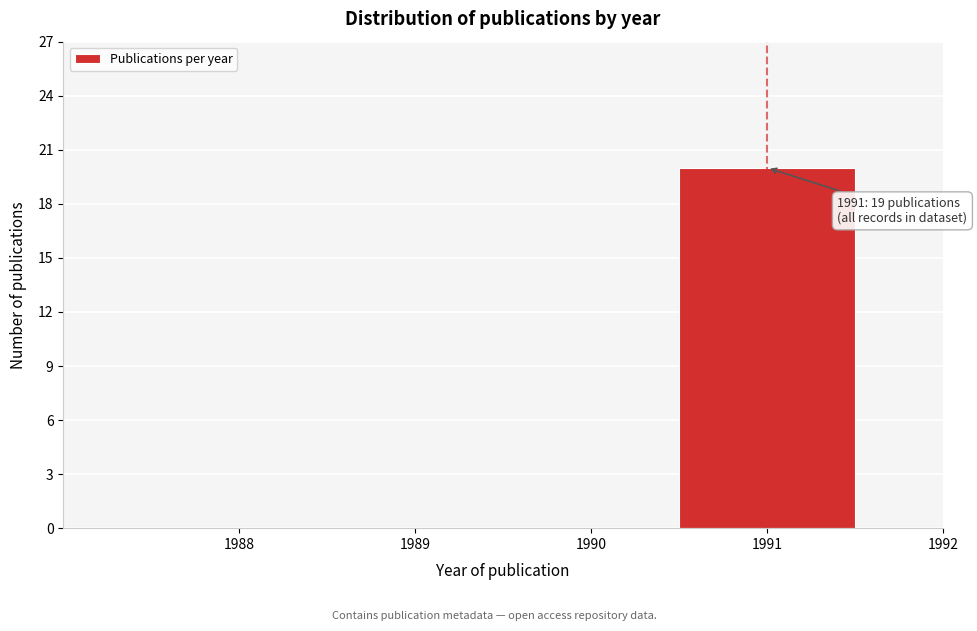

Reading right to left, what are all the values shown in this chart?

1992=0	1991=20	1990=0	1989=0	1988=0